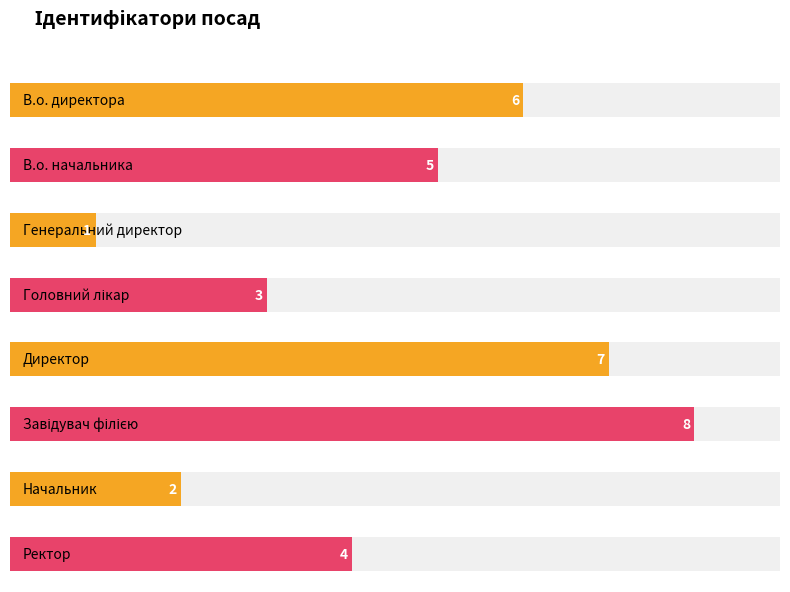

How many bars are there in total?

8